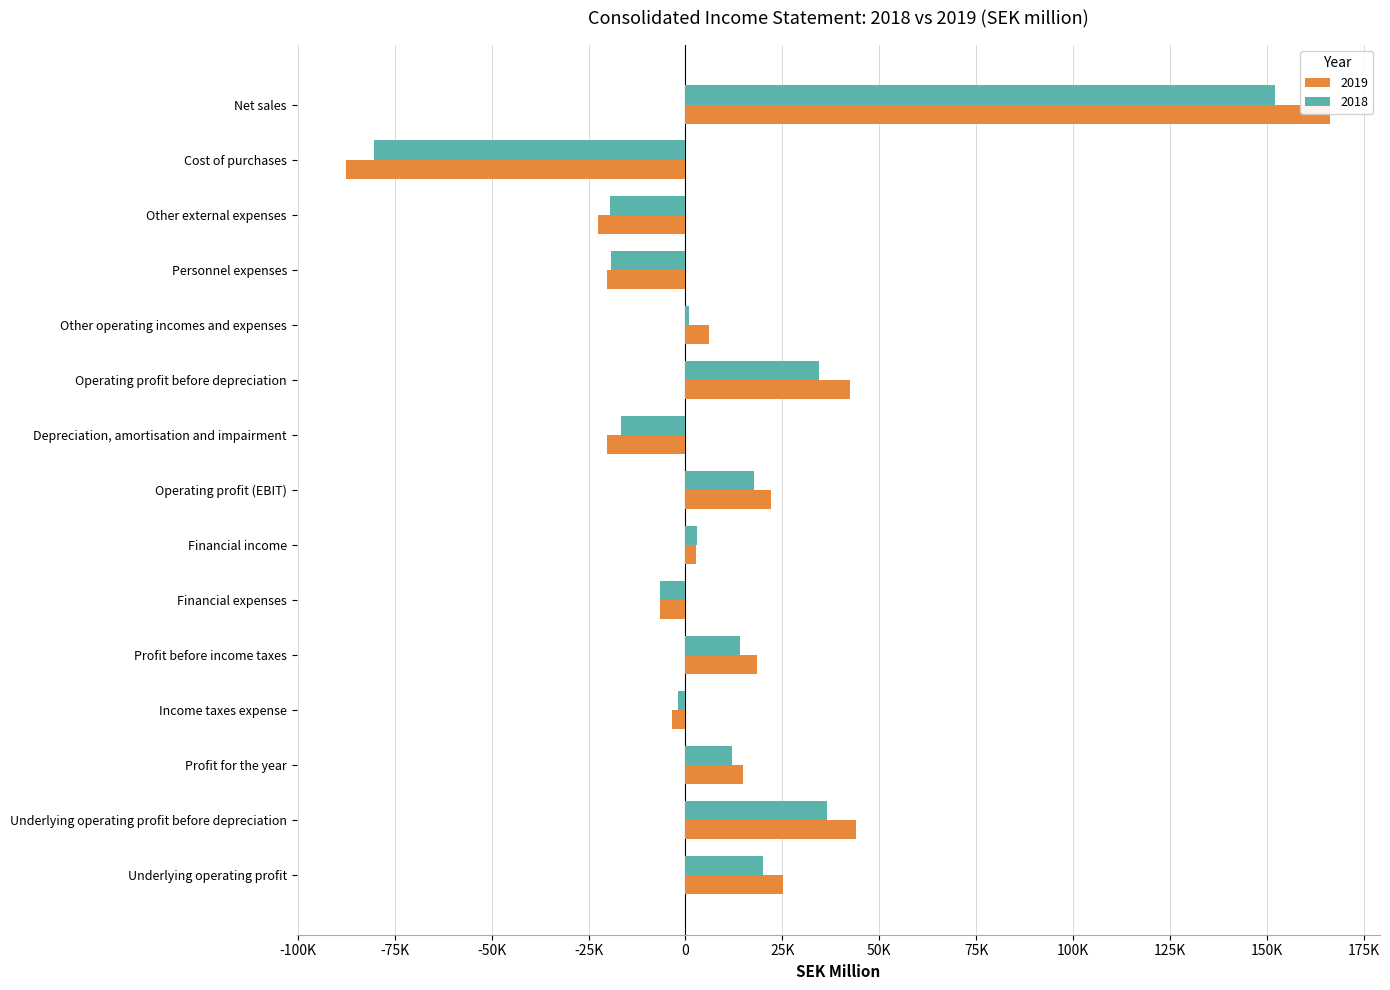

What is the difference between the highest and lowest values at Other external expenses?

3300